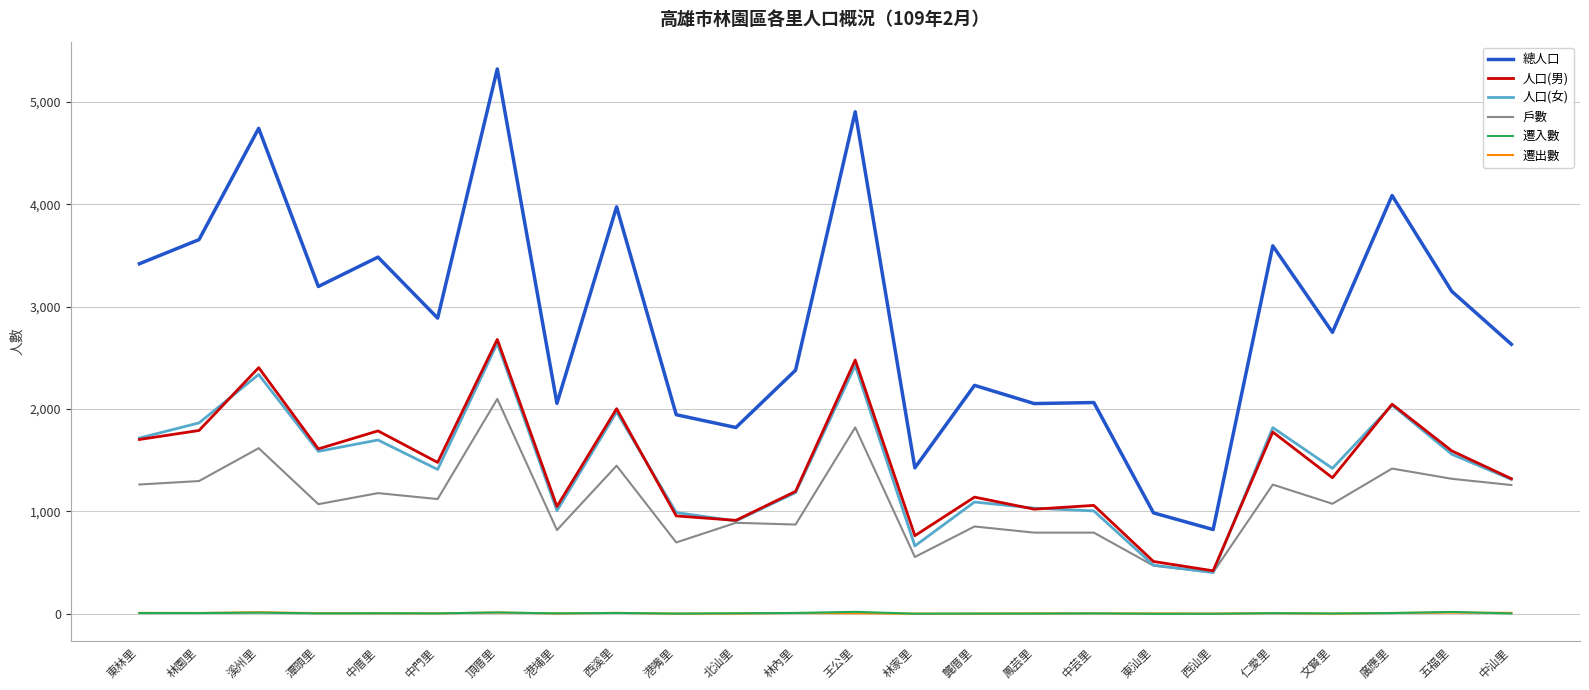

The 總人口 series shows 1562 at 潭頭里. True or false?

False